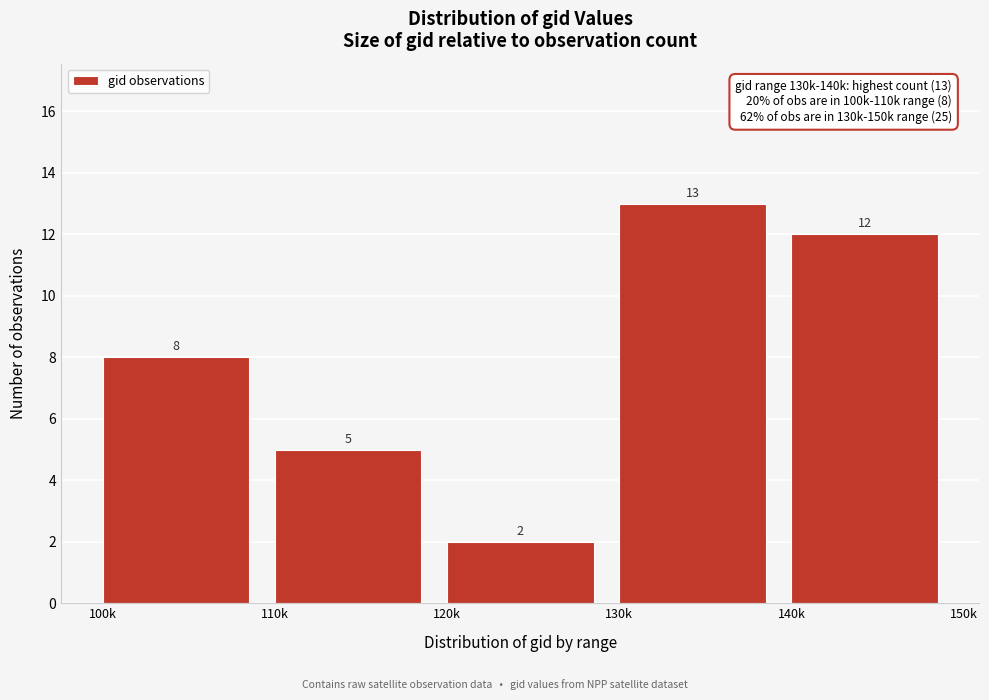

Reading left to right, extract all data points from this chart.

100k=8	110k=5	120k=2	130k=13	140k=12